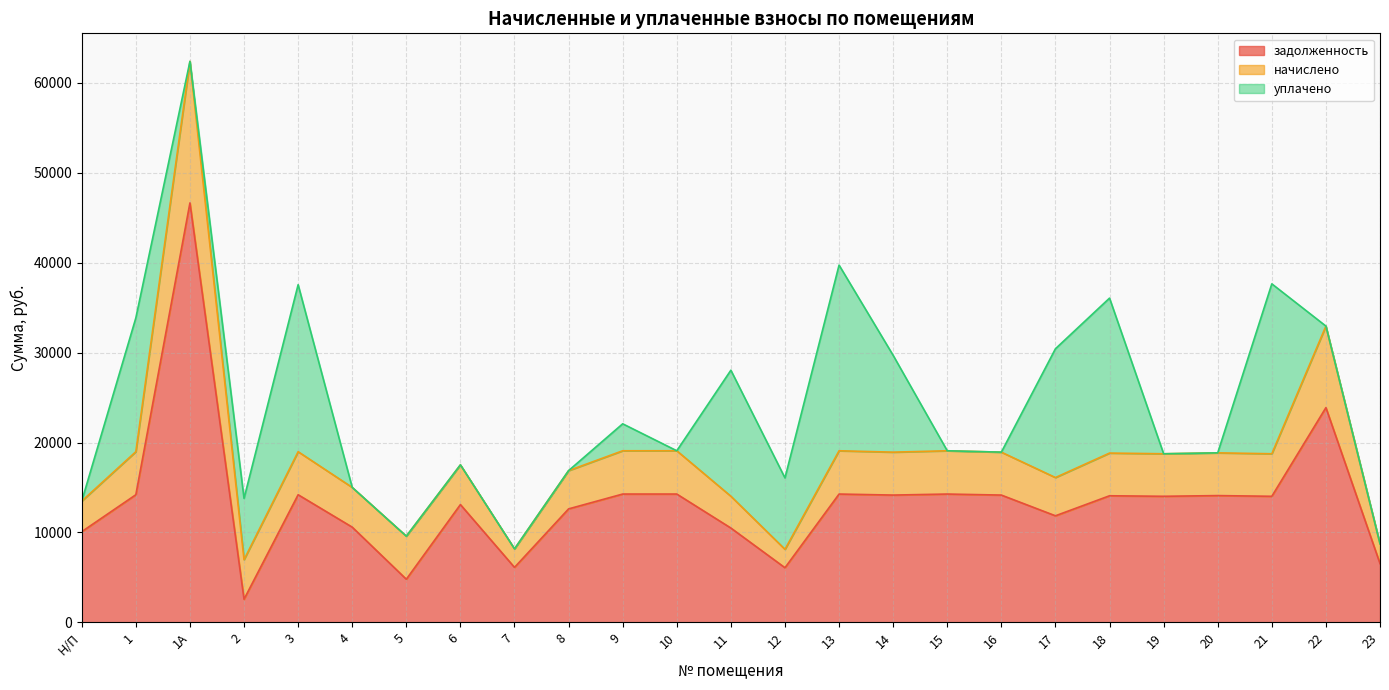

True or false: уплачено has a value of 18578.5 at 3.

True